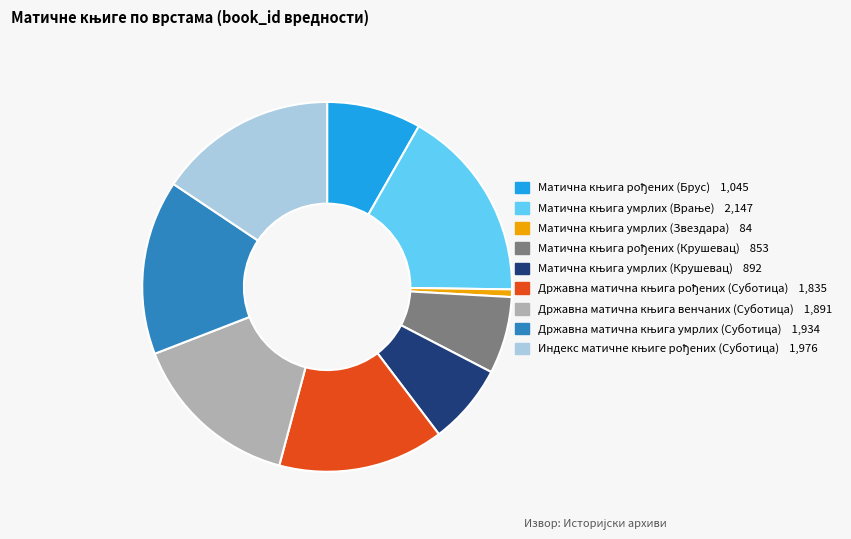

Count the number of slices in the pie.

9